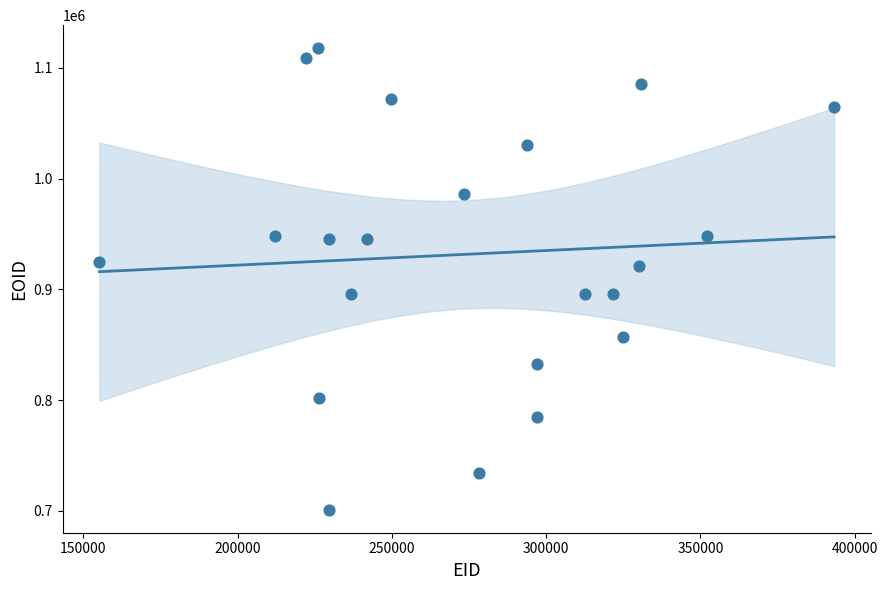

What is the range of Y values (max minus min)?

416867